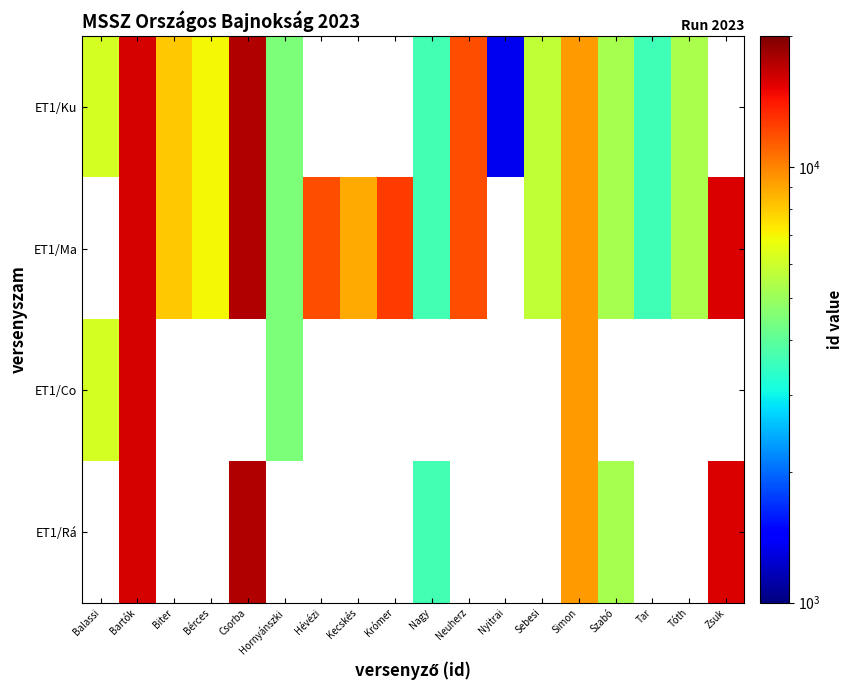

Which has a higher value, Simon or Szabó?

Simon